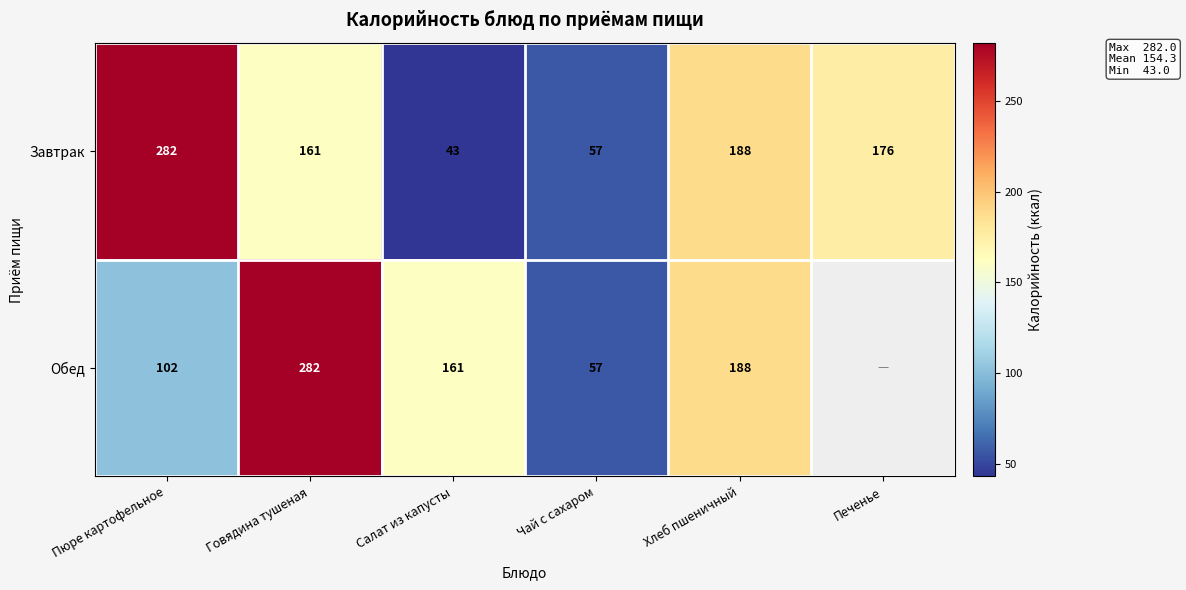

Is the value of Завтрак at Салат из капусты greater than the value of Обед at Пюре картофельное?

No